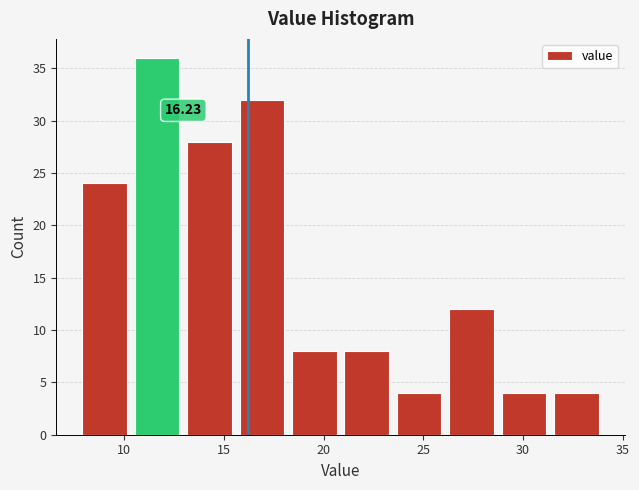

Which range on the x-axis has the tallest bar?

10.5 to 13.0